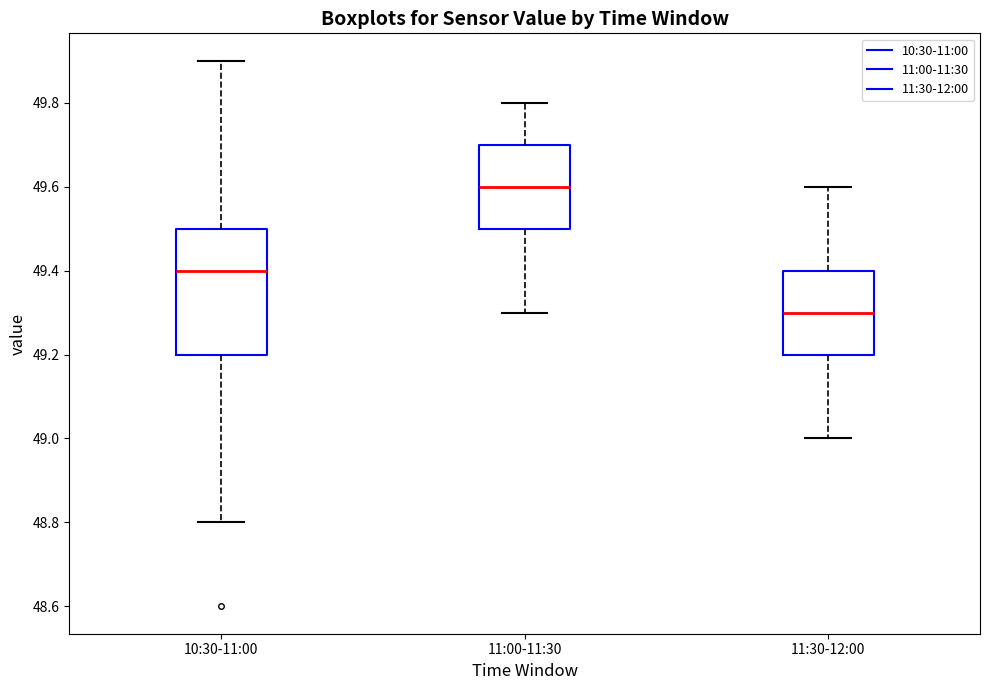

Where does the lower whisker of the box for 11:00-11:30 end on the y-axis? The values are not printed on the chart, so give them approximately, as read against the axis.

49.3